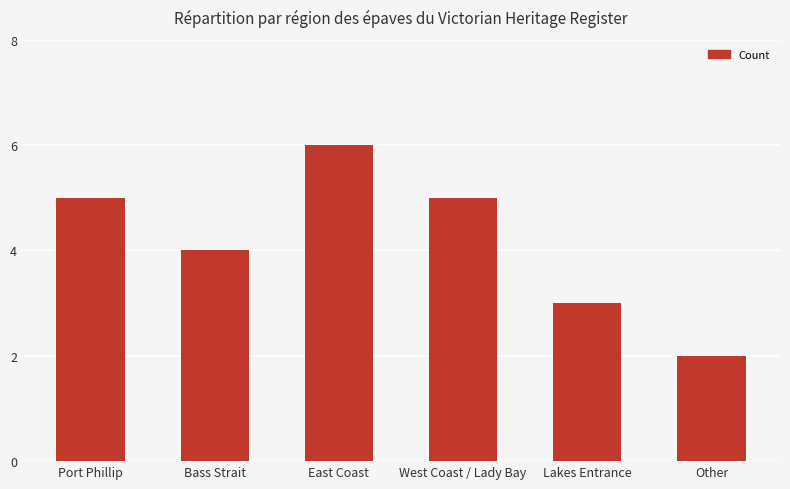

Is it true that the value at East Coast is 6?

True